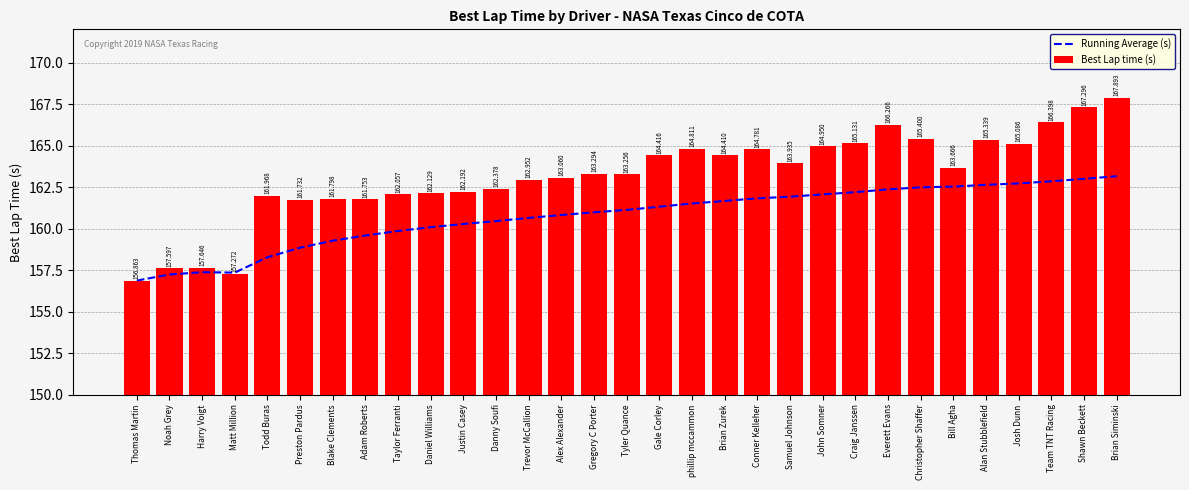

Which series has the largest range (max minus min)?

Best Lap time (s)